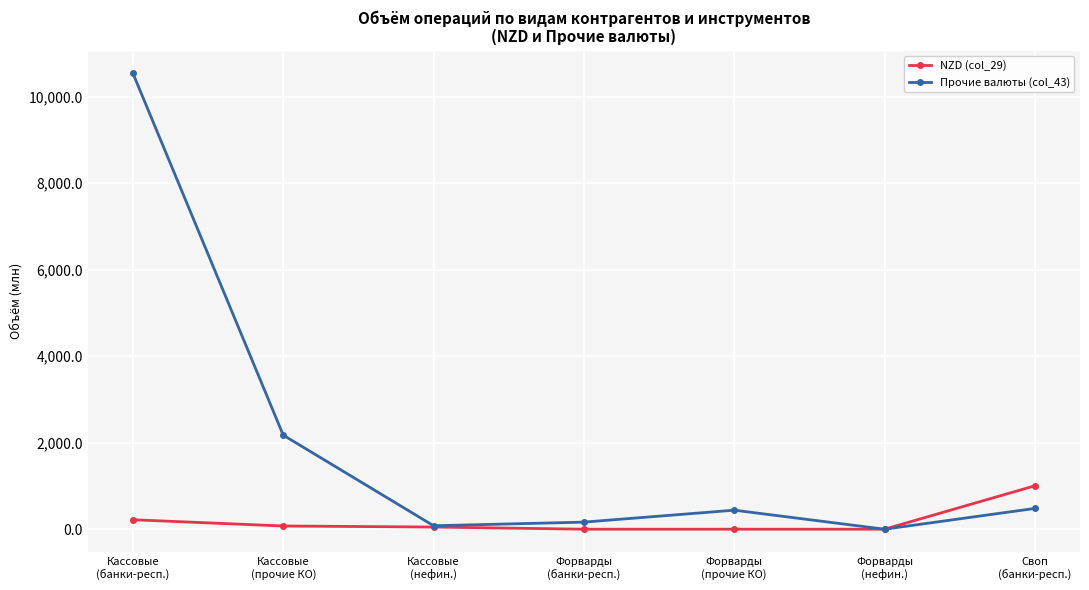

What is the label of the 6th point from the left?

Форварды
(нефин.)